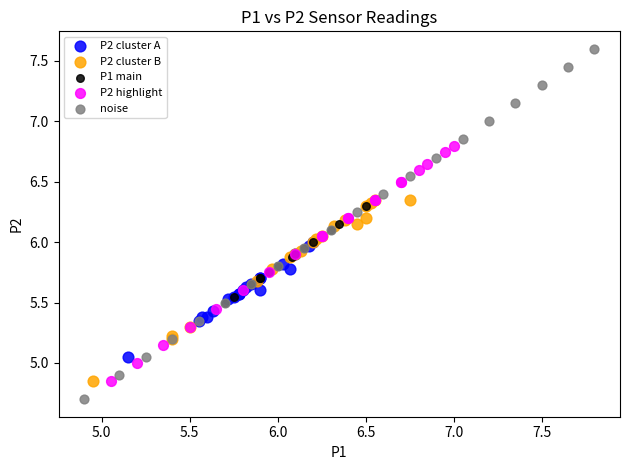

Which series reaches the maximum Y coordinate?

noise